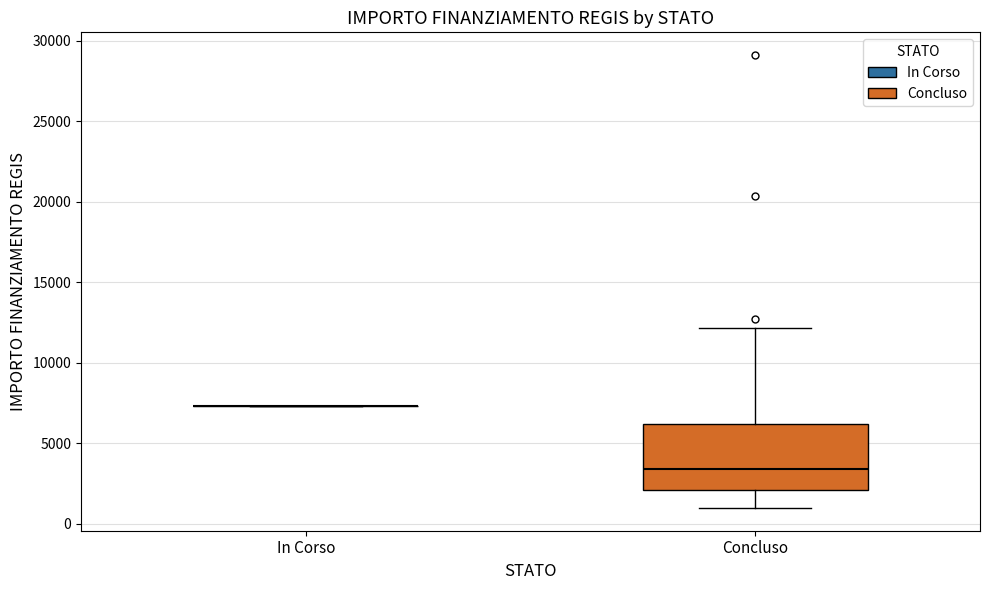

Reading left to right, transcribe this box plot: for each box, give where its median line is, the range the box spans, and where its two whiskers end, as read against the y-axis. The values are not printed on the chart, so give them approximately, as read against the axis.

In Corso: box collapsed to a line at 7500, whiskers 7500 to 7500
Concluso: median 3500, box 2000 to 6000, whiskers 1000 to 12000